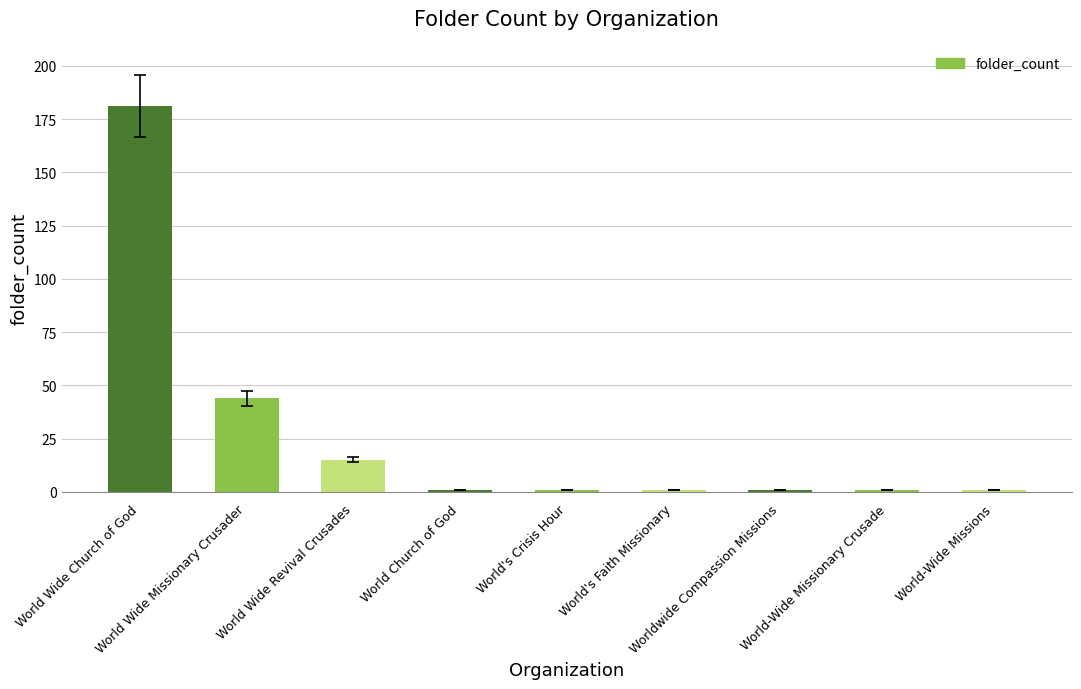

Reading left to right, what are all the values shown in this chart?

181	44	15	1	1	1	1	1	1